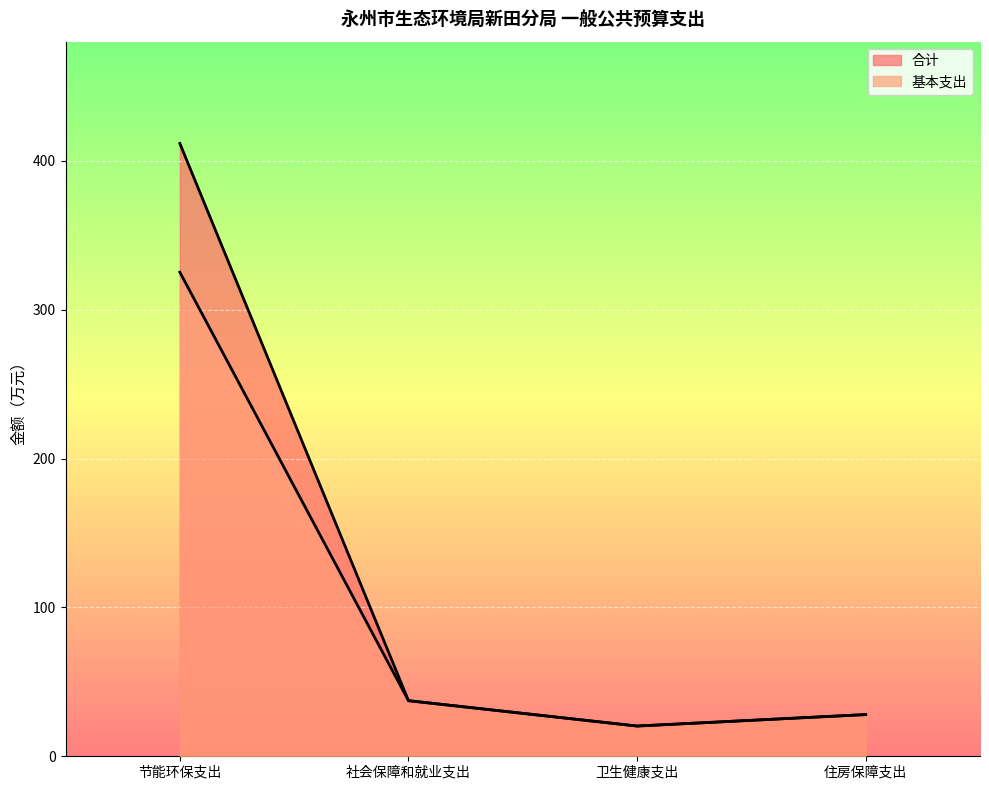

True or false: 合计 and 基本支出 intersect in this chart.

False